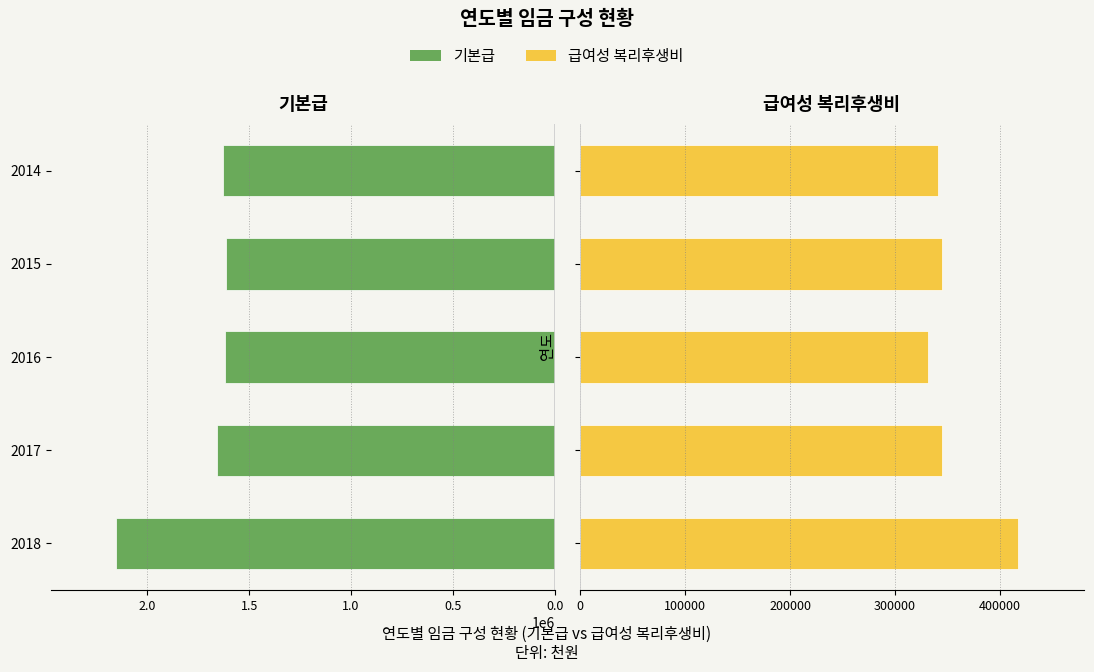

Is it true that 기본급 equals 2510813 at 2017?

False